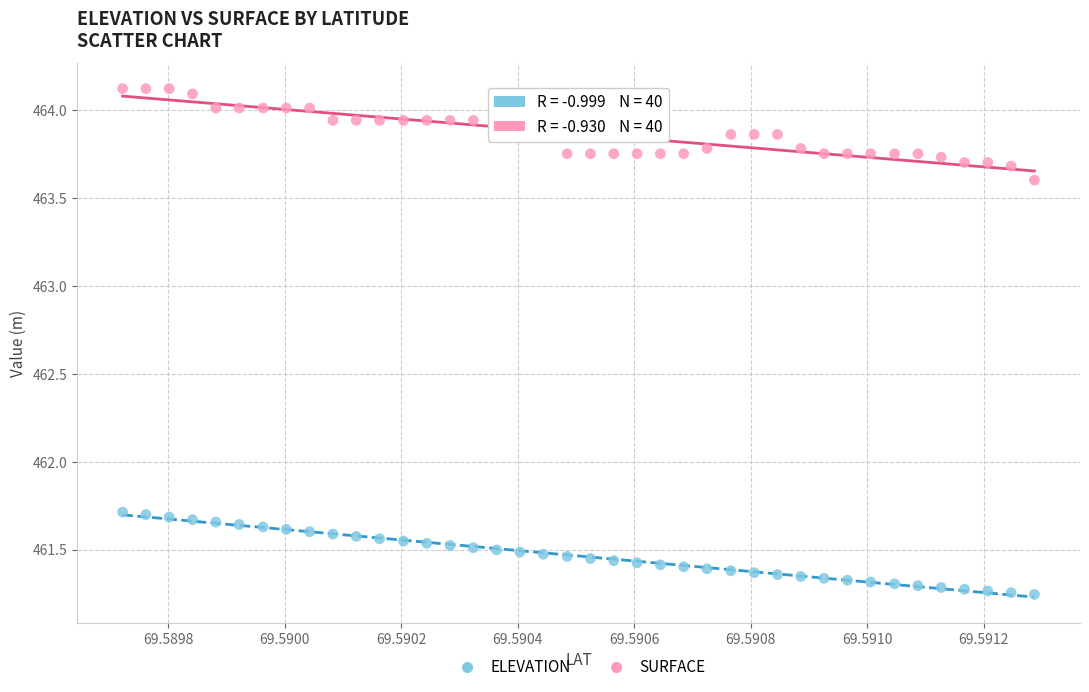

Which series contains the highest Y value?

SURFACE